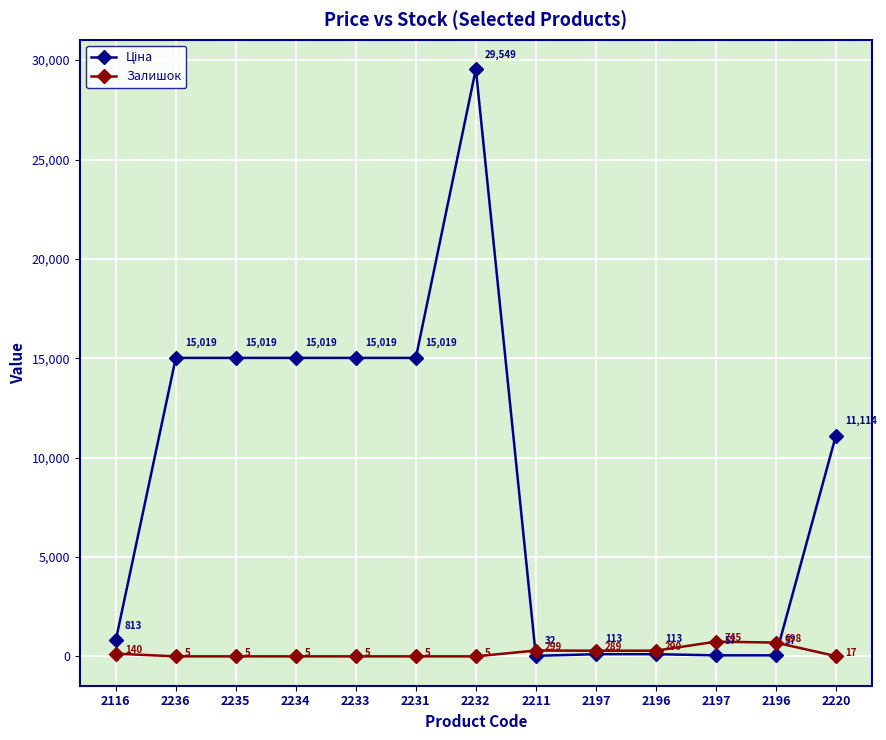

At which category is the sum across all series the highest?

2232